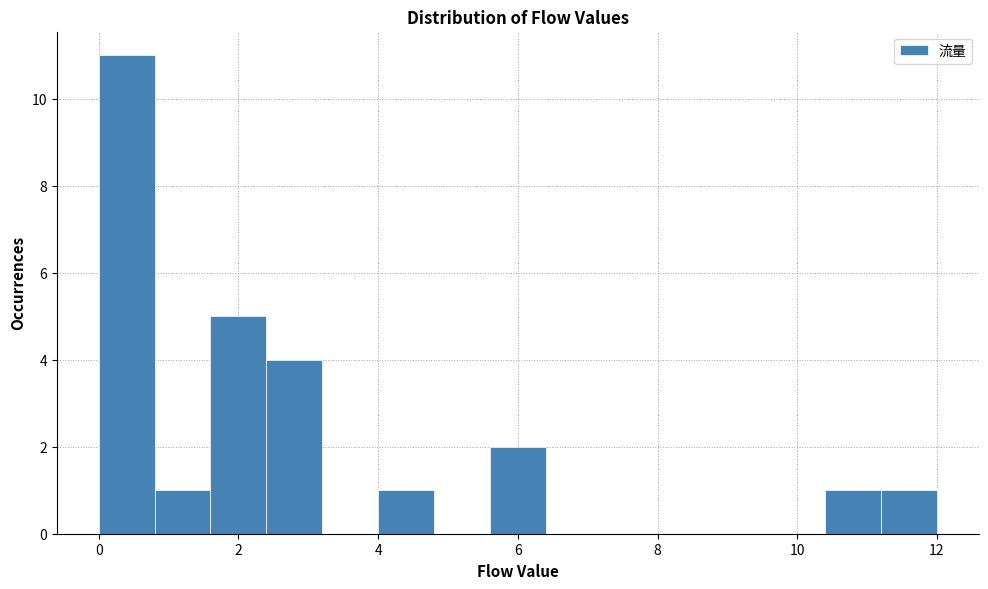

Reading left to right, list every bar in this chart as the range it spans on the x-axis followed by its height. The values are not printed on the chart, so give them approximately, as read against the axis.

0.0 to 0.8: 11
0.8 to 1.6: 1
1.6 to 2.4: 5
2.4 to 3.2: 4
3.2 to 4.0: 0
4.0 to 4.8: 1
4.8 to 5.6: 0
5.6 to 6.4: 2
6.4 to 7.2: 0
7.2 to 8.0: 0
8.0 to 8.8: 0
8.8 to 9.6: 0
9.6 to 10.4: 0
10.4 to 11.2: 1
11.2 to 12.0: 1